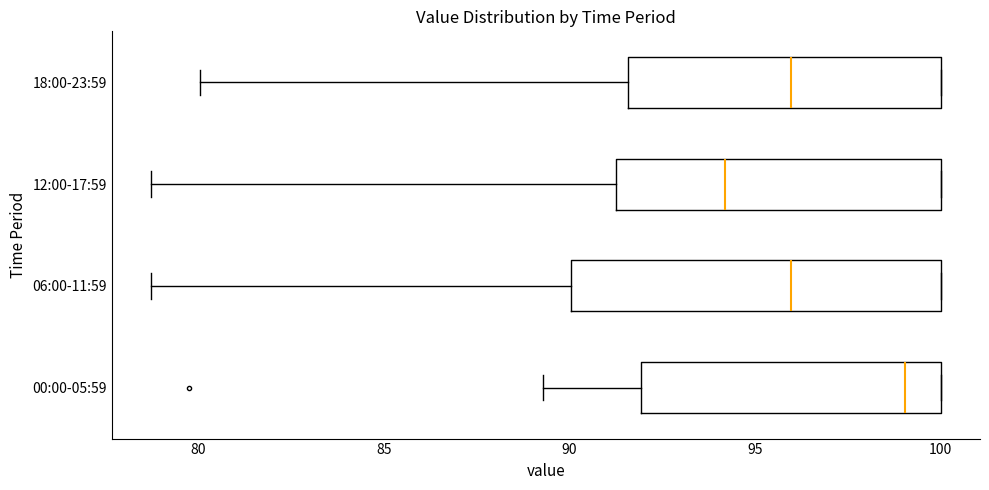

Which box has the furthest to the right median line?

00:00-05:59